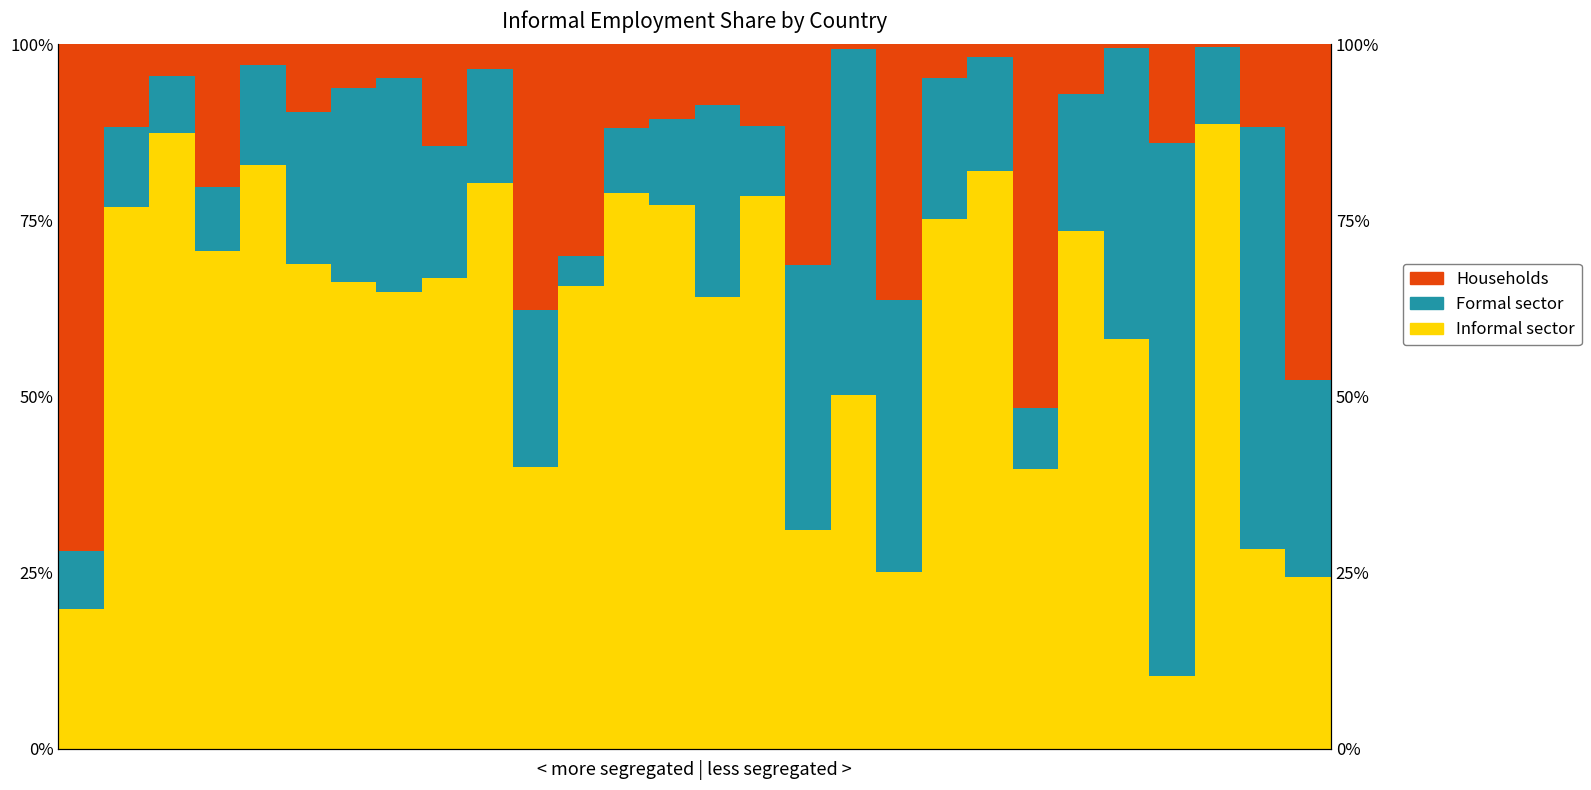

How many bars are there in each group?

3